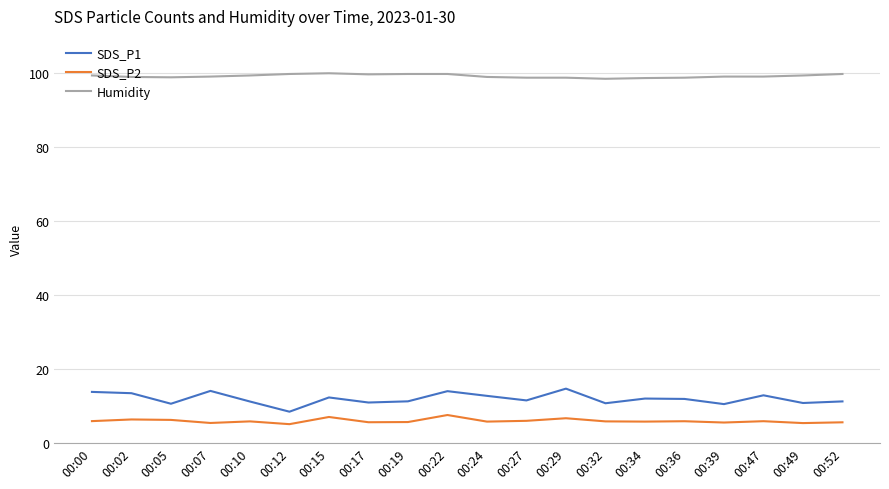

Is it true that SDS_P1 equals 7.3 at 00:52?

False